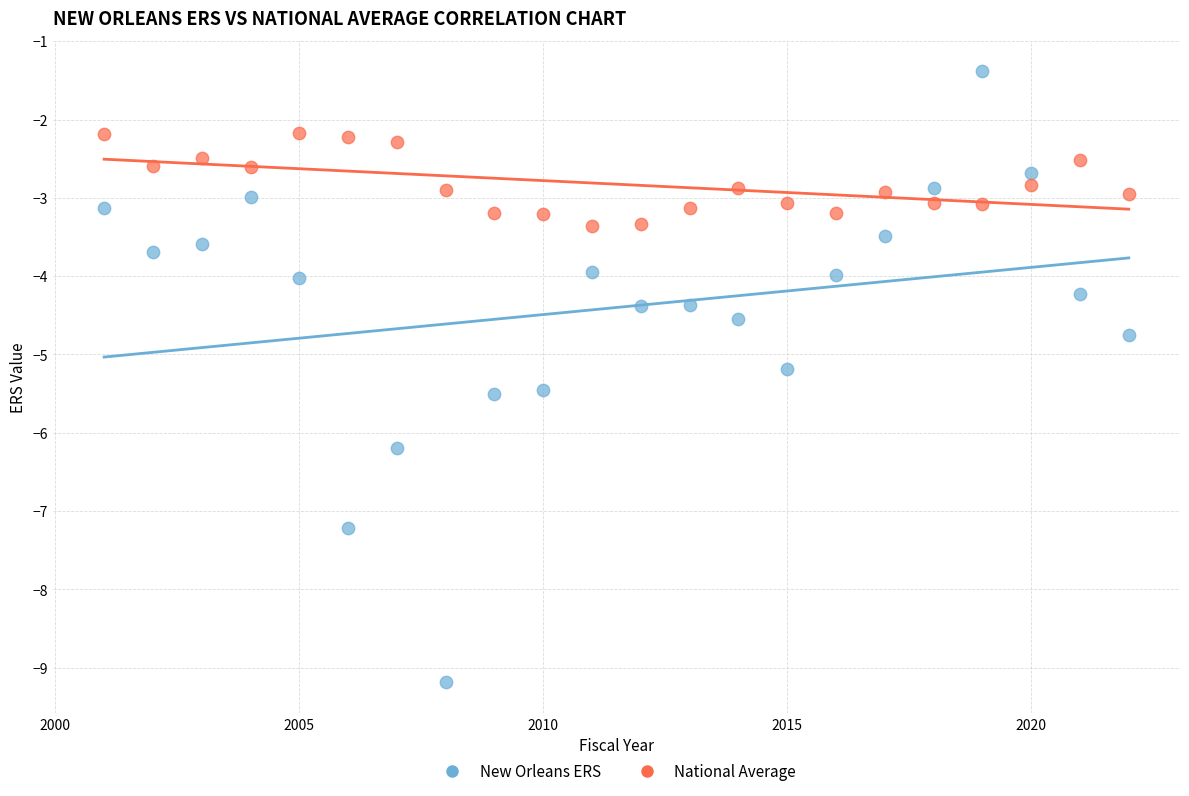

What are all the series names shown in the legend?

New Orleans ERS, National Average